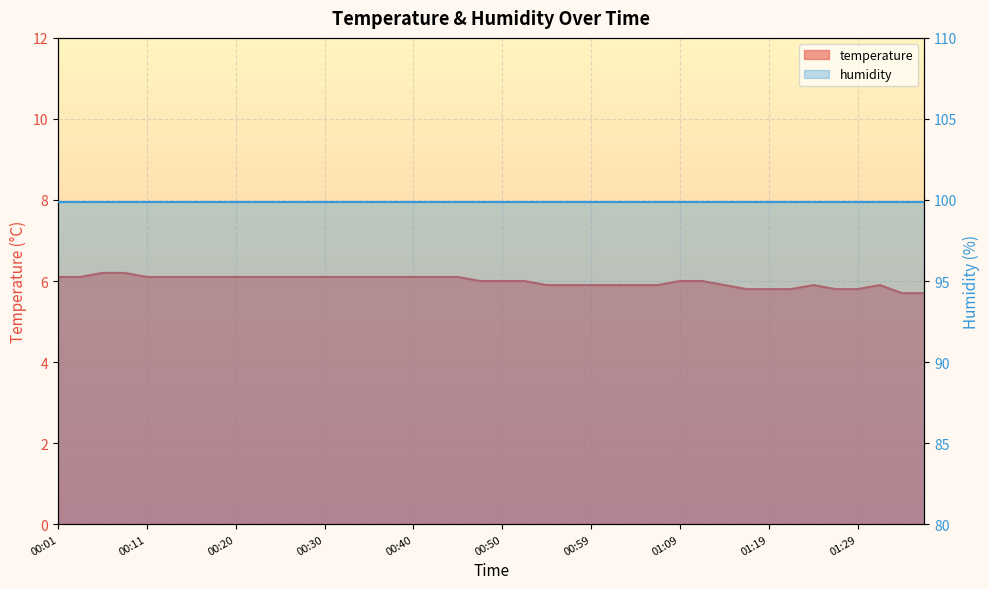

Does the chart display data point markers on the line(s)?

No